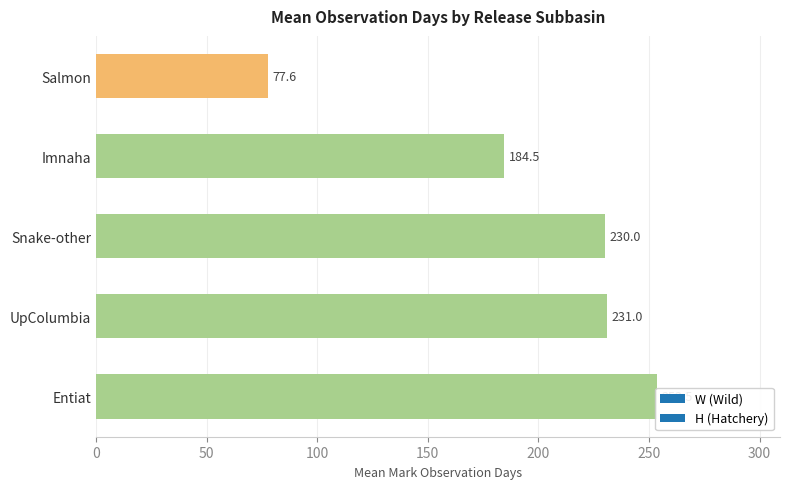

Are the bars grouped side by side (vs. stacked)?

Yes